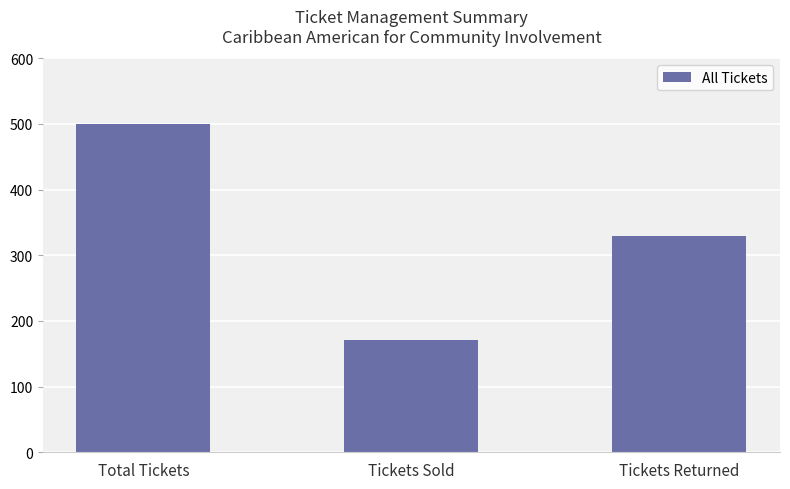

Reading right to left, what are all the values shown in this chart?

Tickets Returned=329	Tickets Sold=171	Total Tickets=500